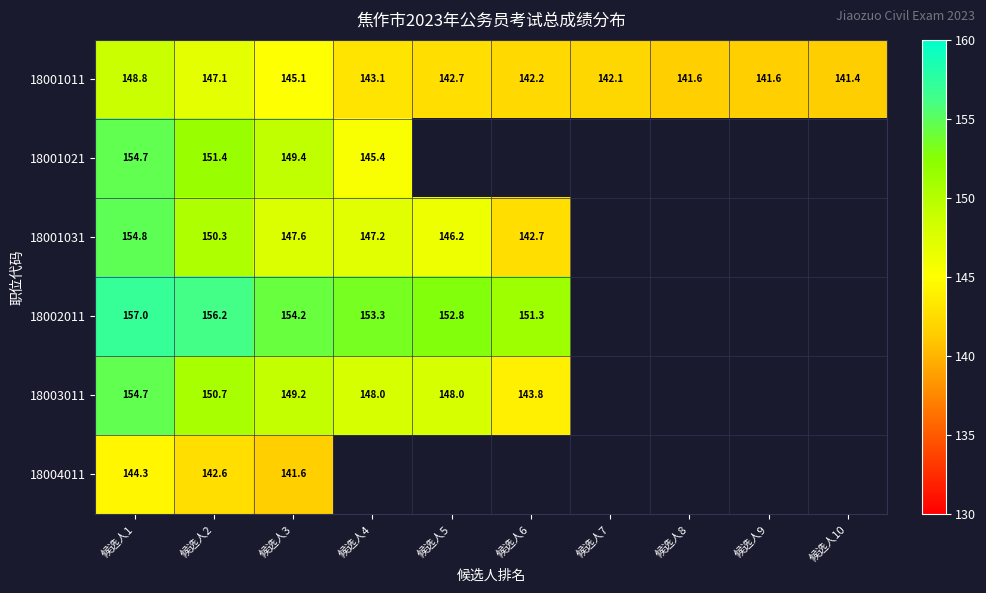

Is the value of 18004011 at 候选人1 greater than the value of 18001011 at 候选人8?

Yes